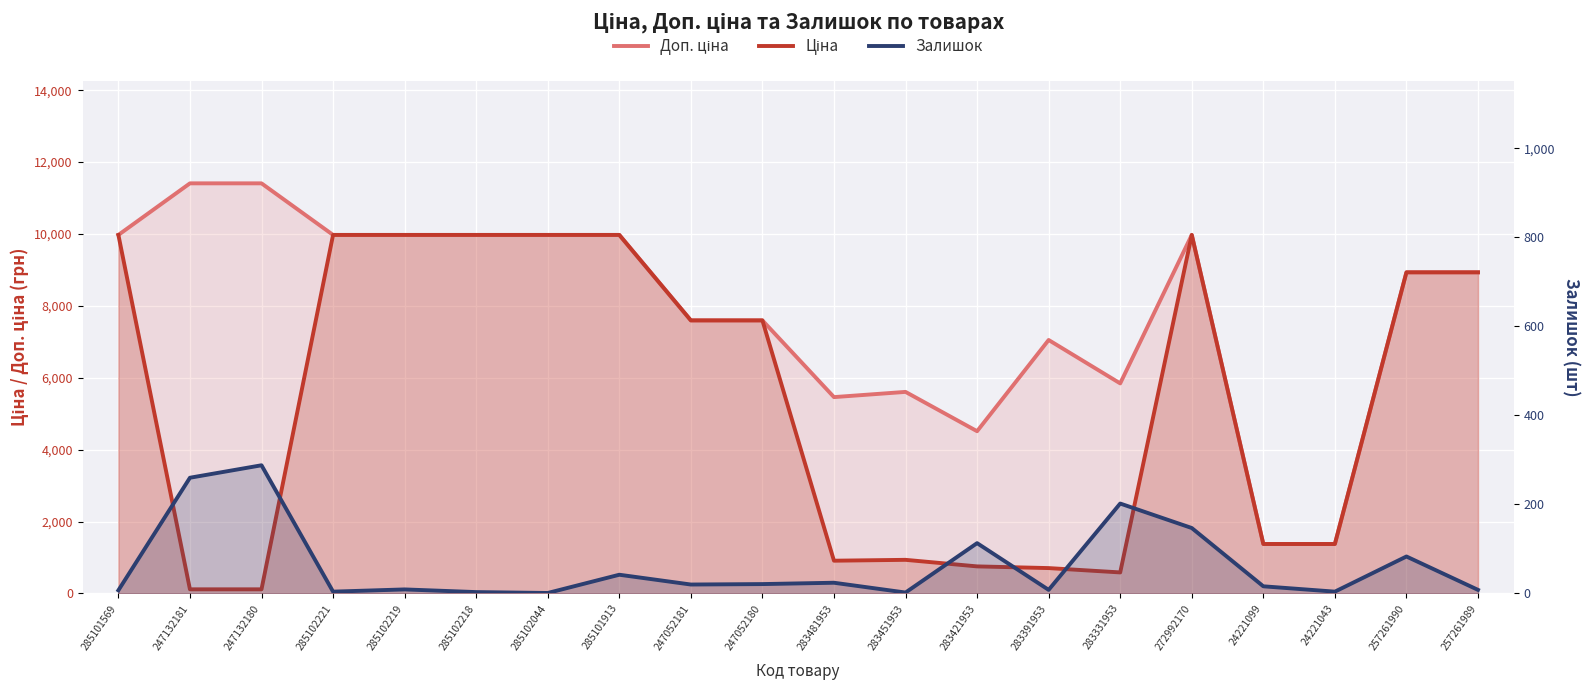

Where is the first local maximum for Ціна?

283451953